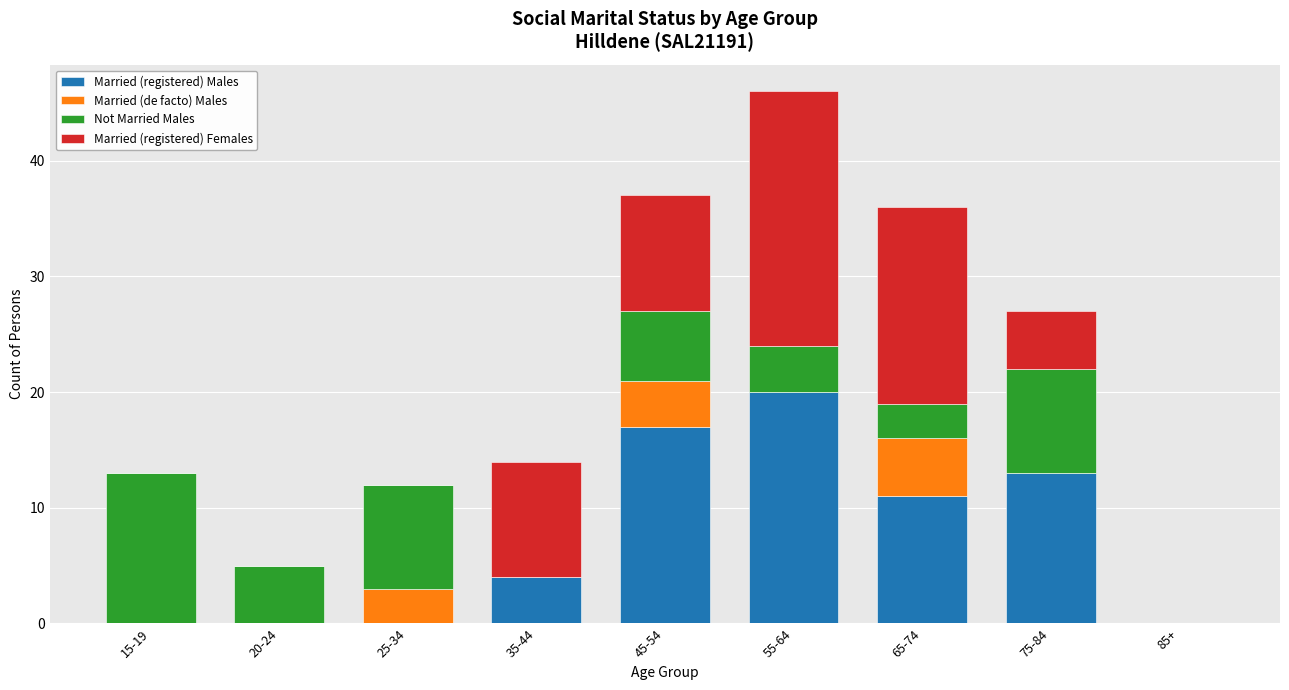

What is the total value across all series at 45-54?

37